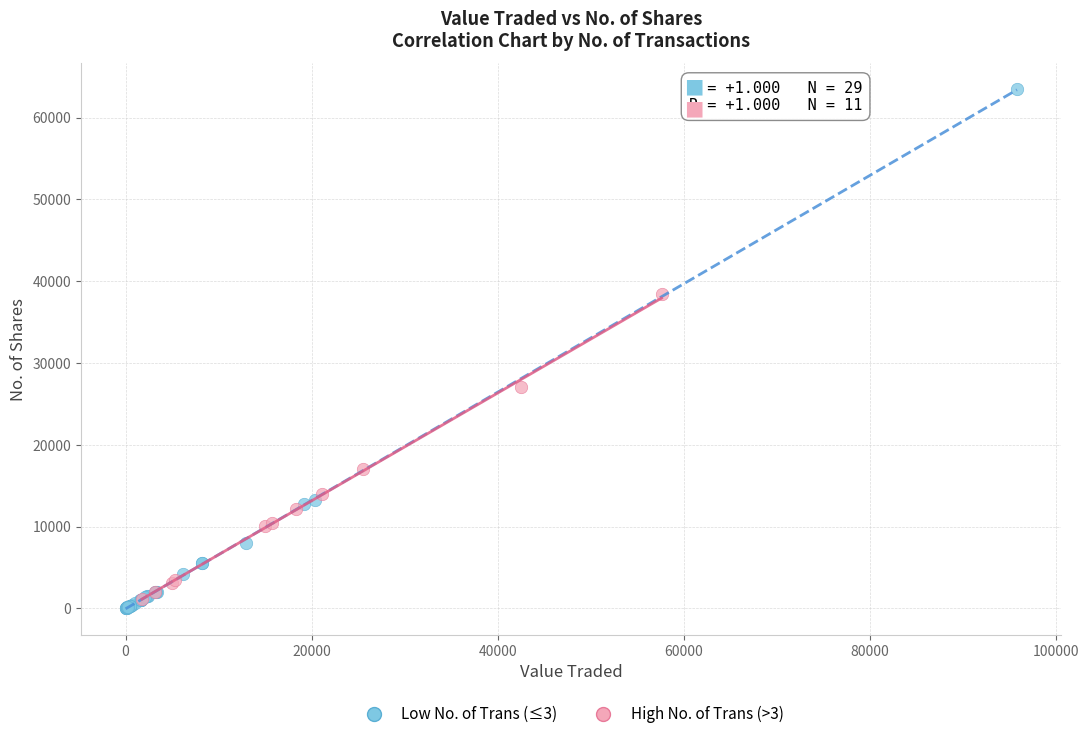

Which series reaches the maximum Y coordinate?

Low No. of Trans (≤3)